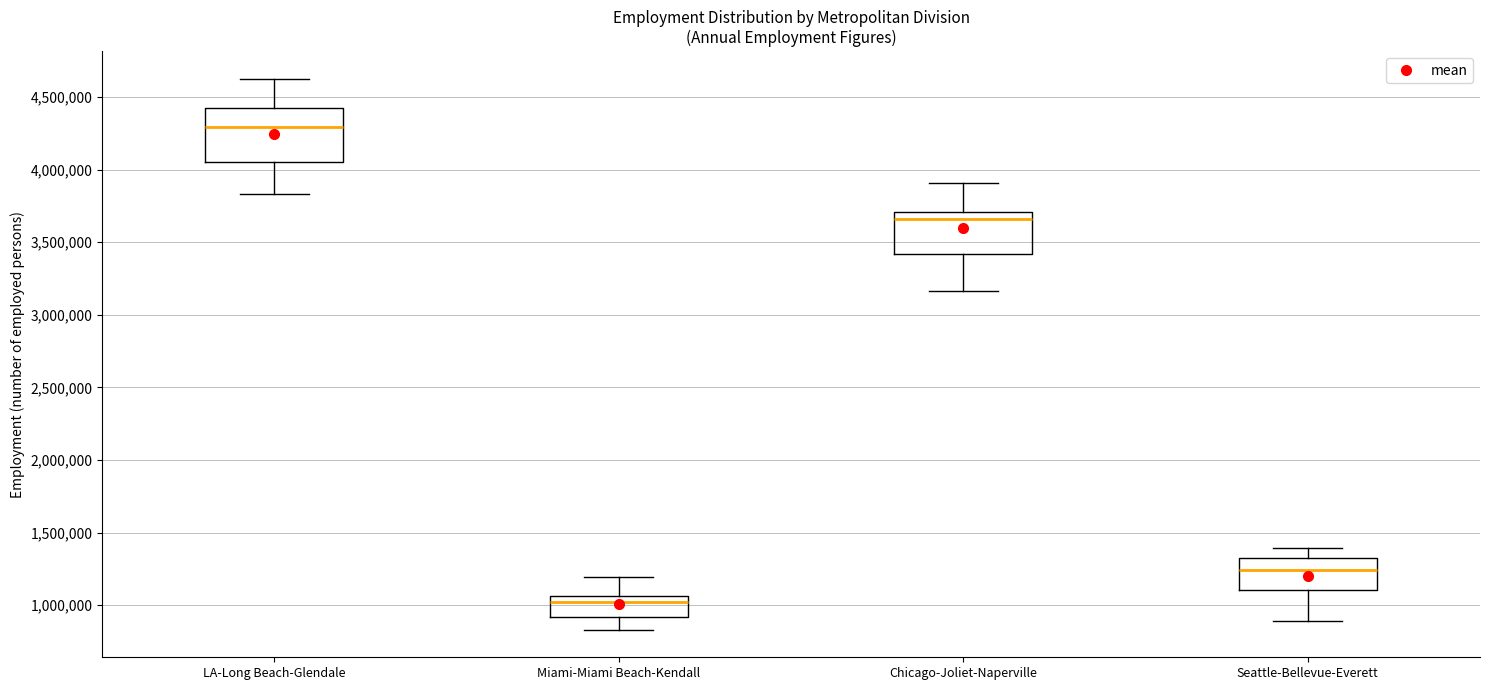

Which box has the highest median line?

LA-Long Beach-Glendale